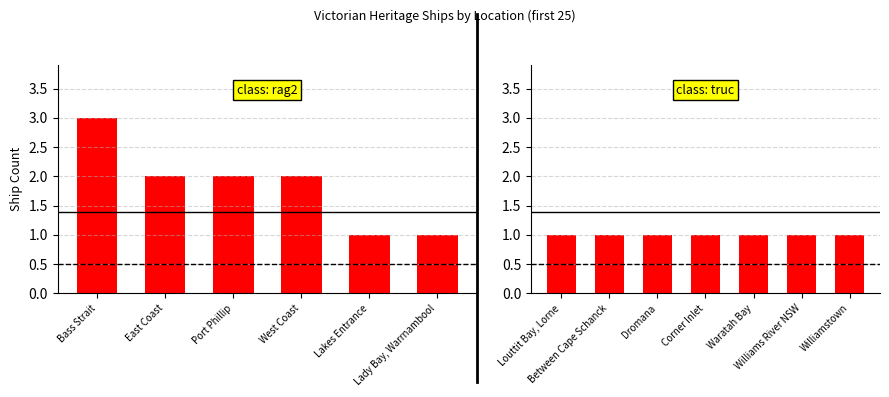

What position from the right is Bass Strait?

13